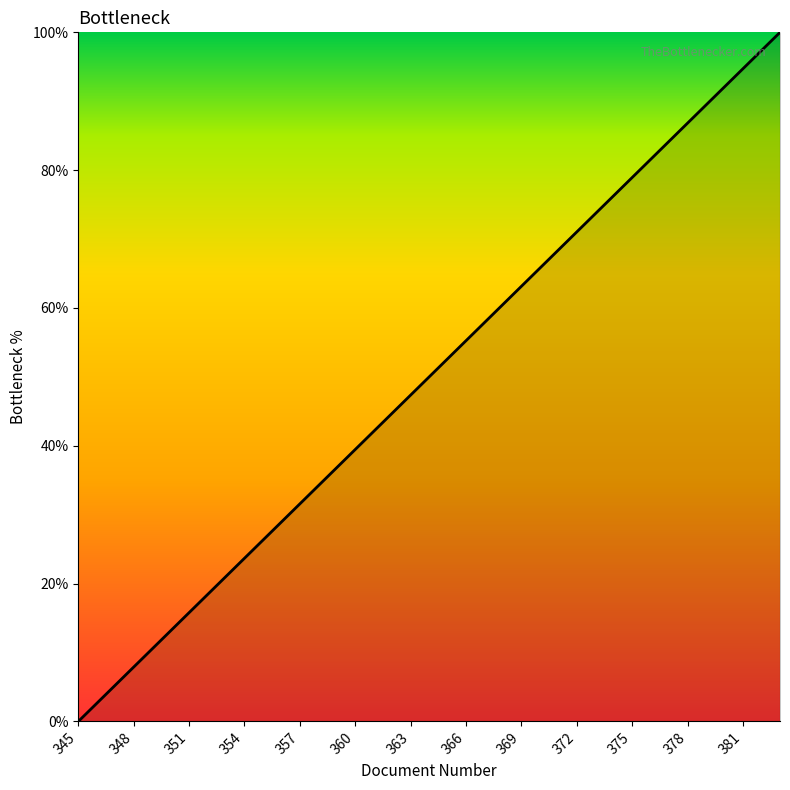

What is the maximum value shown in the chart?

100.0